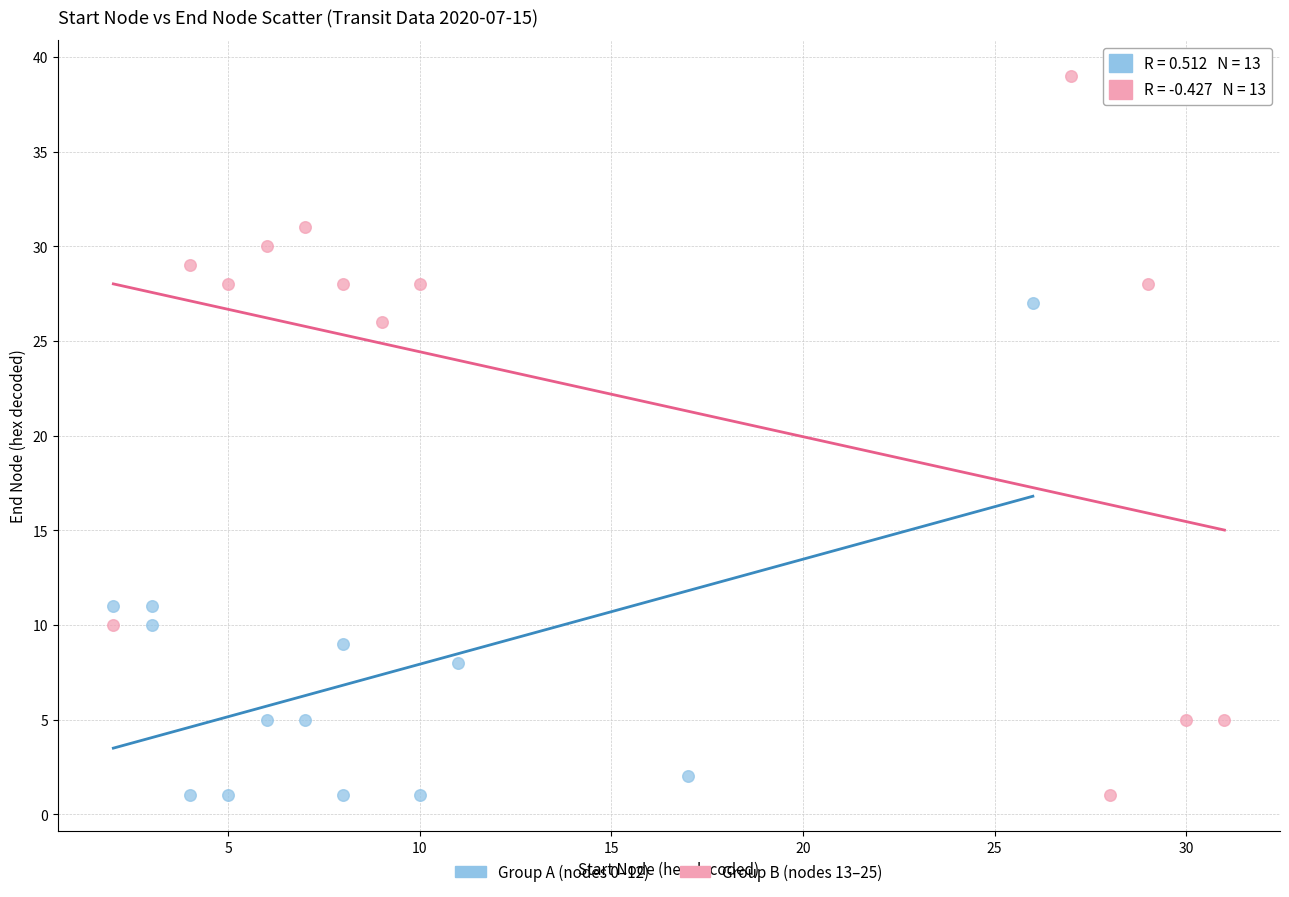

Which series has the widest spread of Y values?

Group B (nodes 13–25)